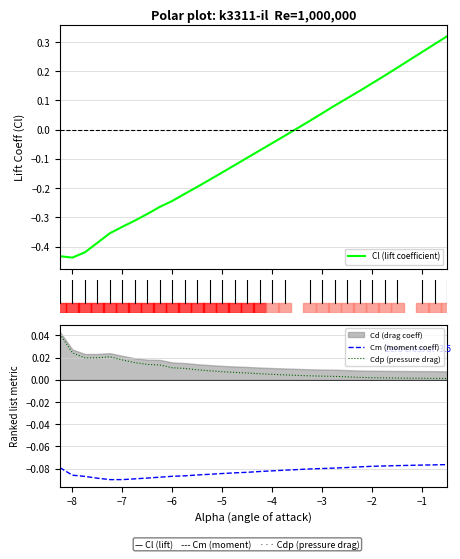

At which label does Cl (lift coefficient) reach its minimum?

−8